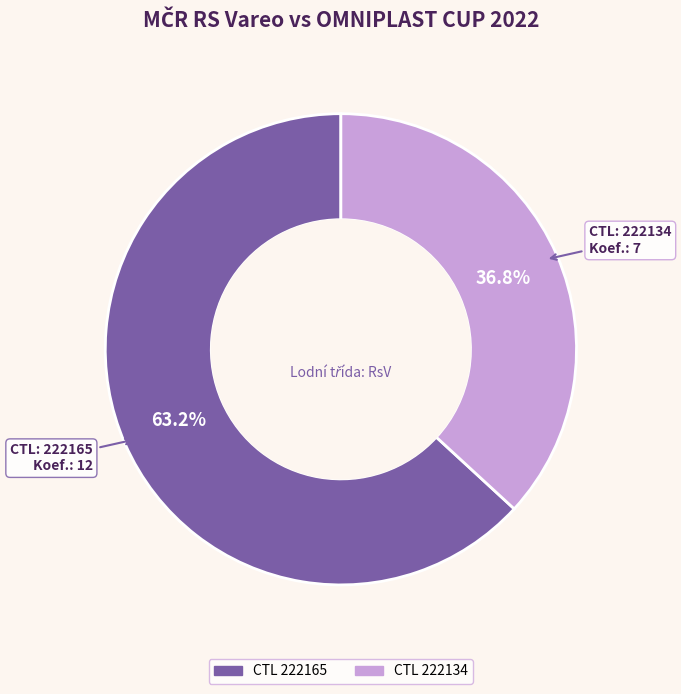

Is there any slice that represents more than half of the pie?

Yes